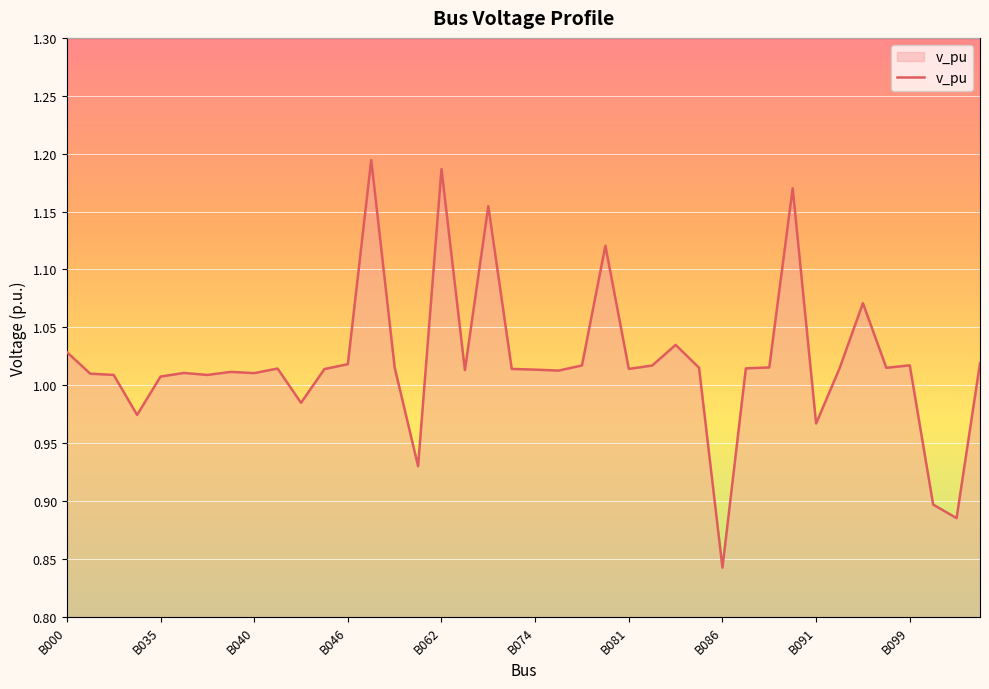

Does the chart have visible grid lines?

Yes